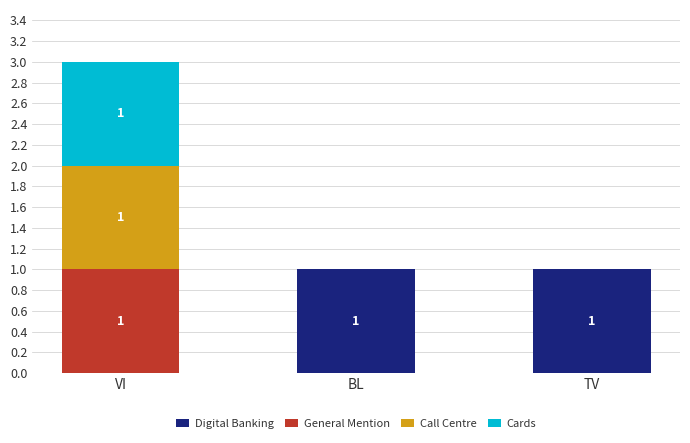

Reading right to left, transcribe the values for Digital Banking.

TV=1	BL=1	VI=0